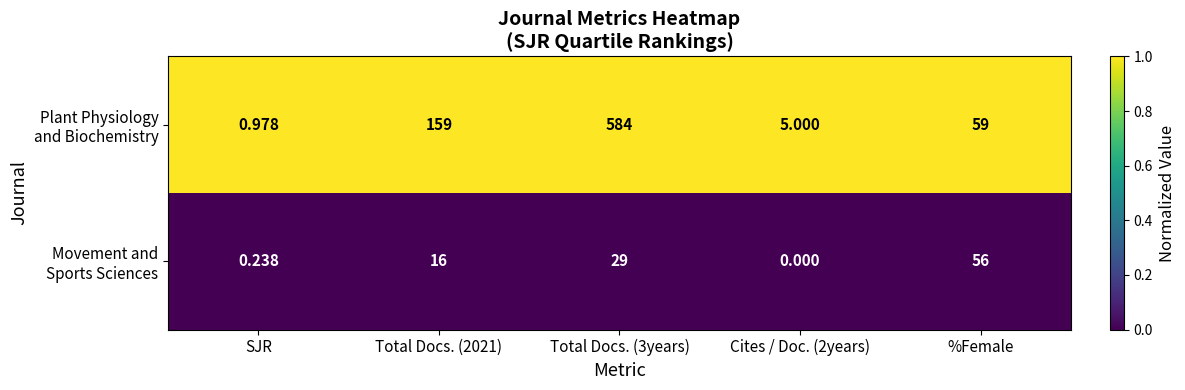

At which category does the chart reach its minimum across all series?

Cites / Doc. (2years)